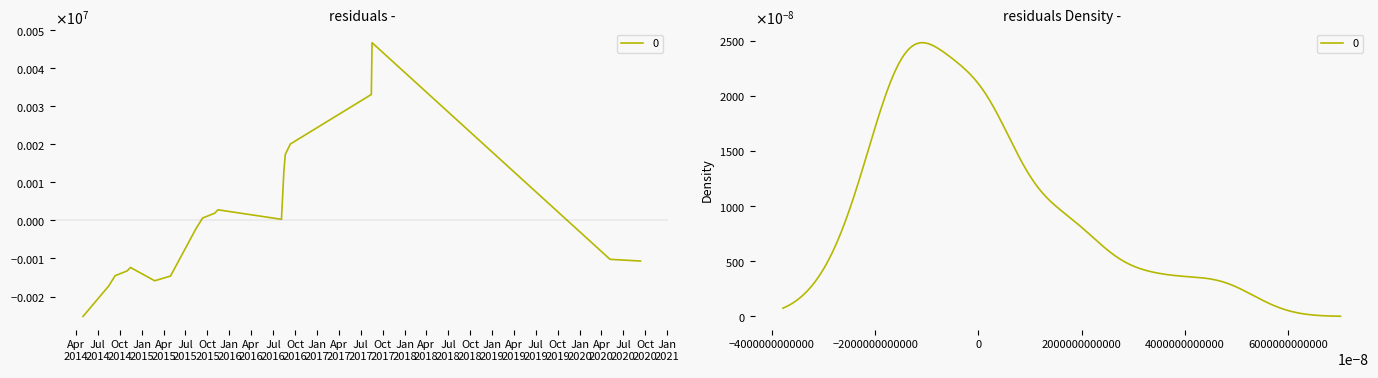

How many points are higher than both their immediate neighbors (excluding endpoints)?

3